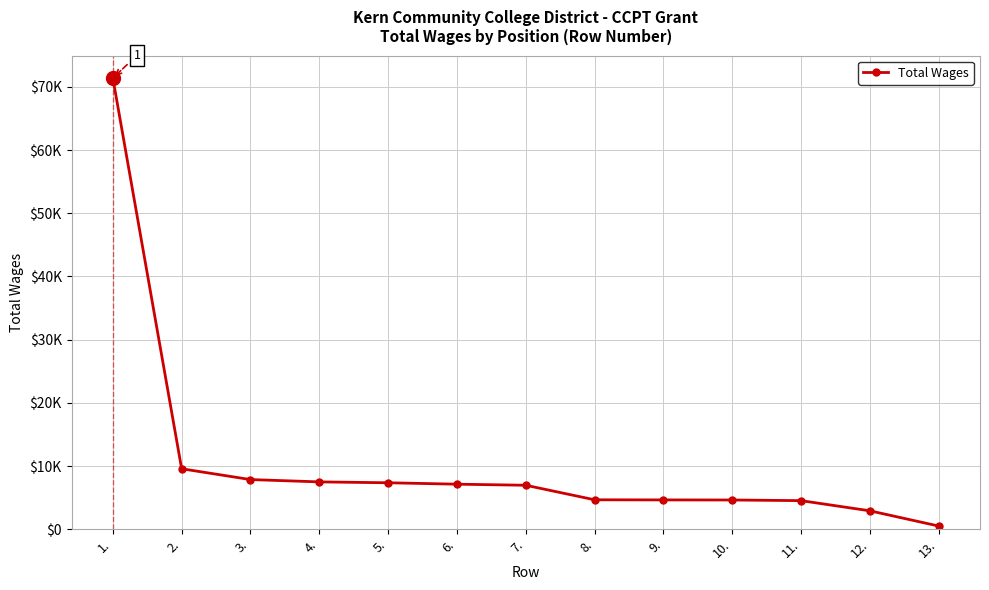

Does the chart have visible grid lines?

Yes